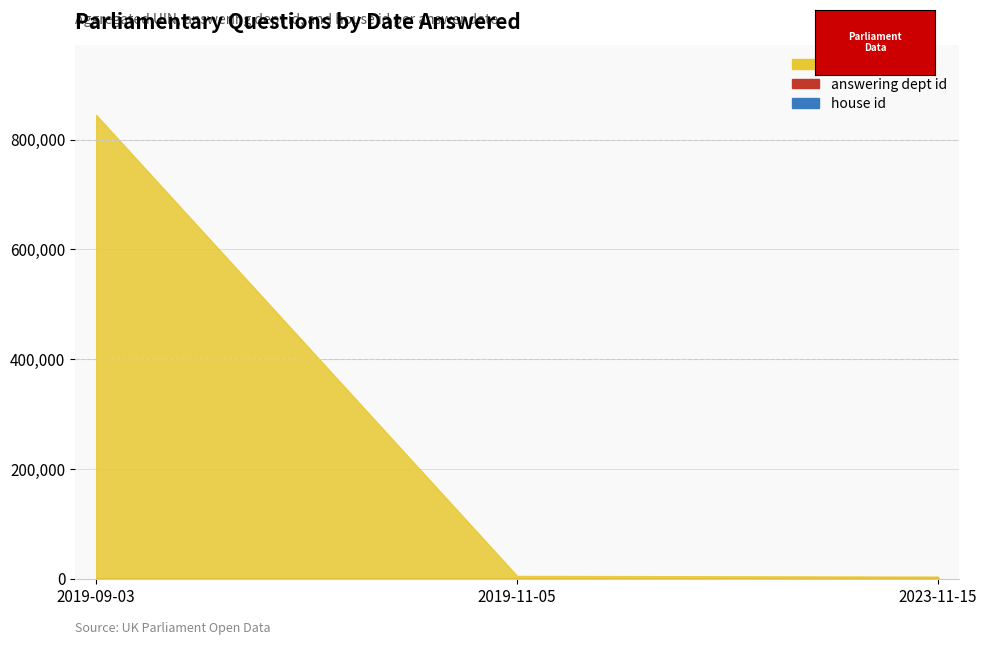

The value of answering dept id at 2019-09-03 is 9. True or false?

True